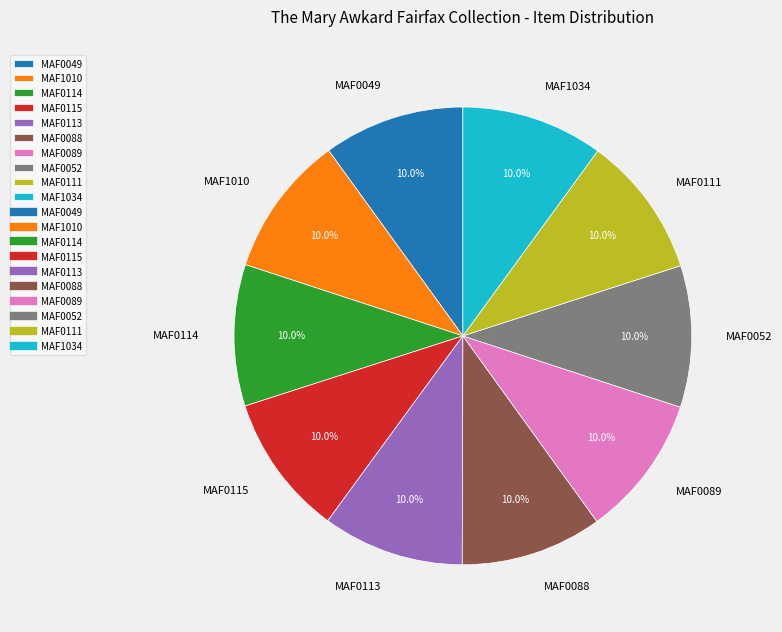

What portion of the pie excludes MAF1034?

90.0%